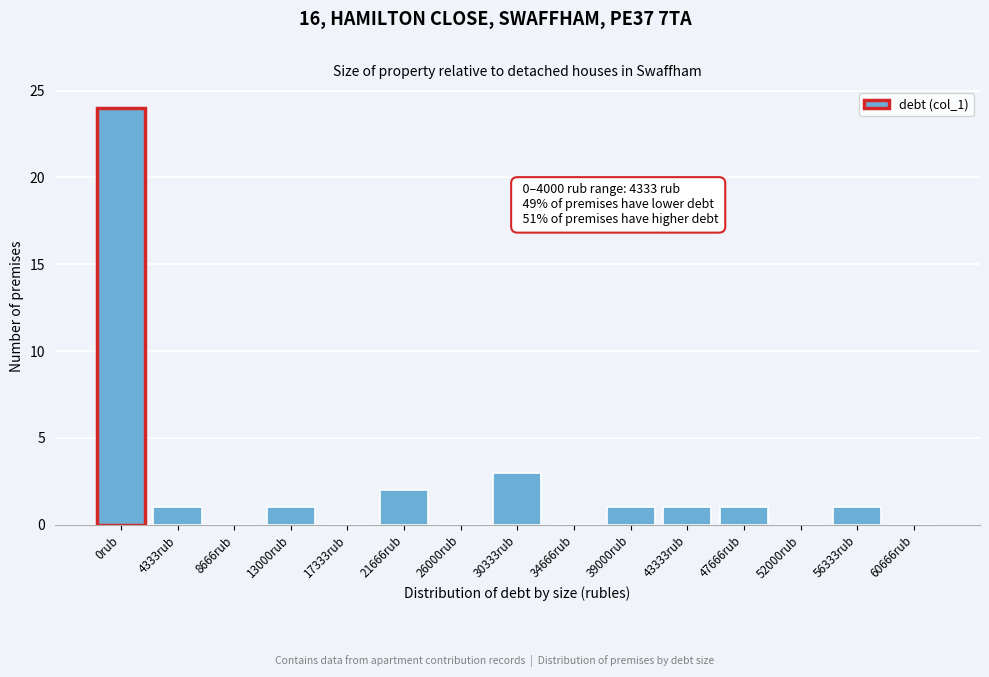

Reading left to right, extract all data points from this chart.

0rub=24	4333rub=1	8666rub=0	13000rub=1	17333rub=0	21666rub=2	26000rub=0	30333rub=3	34666rub=0	39000rub=1	43333rub=1	47666rub=1	52000rub=0	56333rub=1	60666rub=0